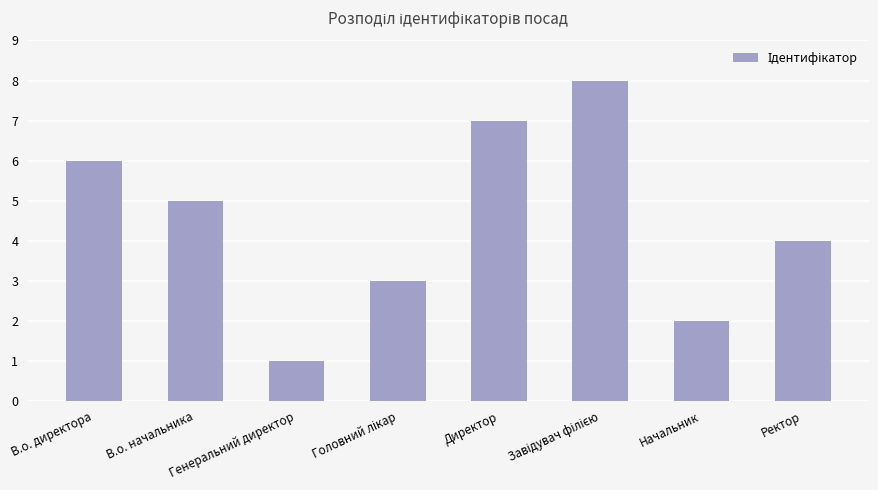

What is the sum of all values?

36